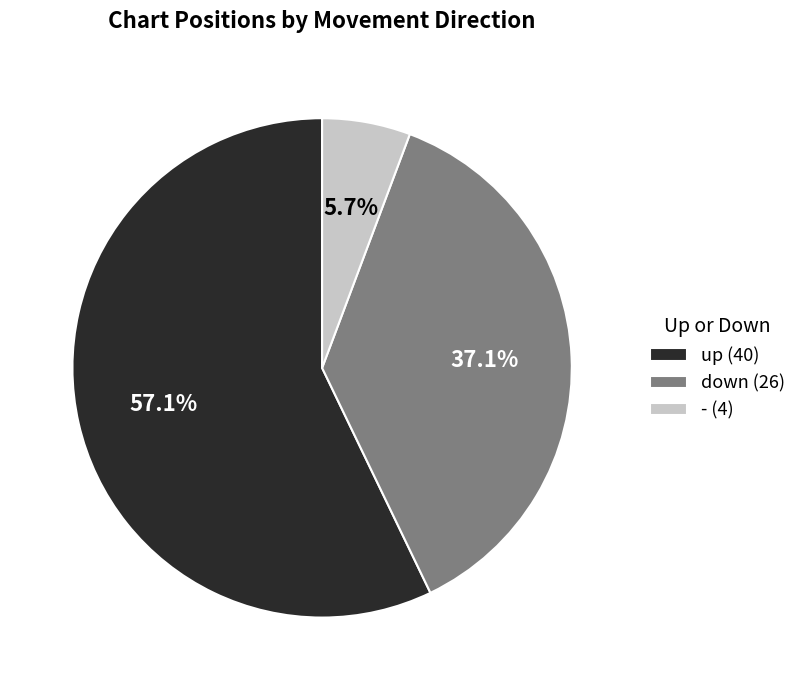

How many segments does this pie chart have?

3